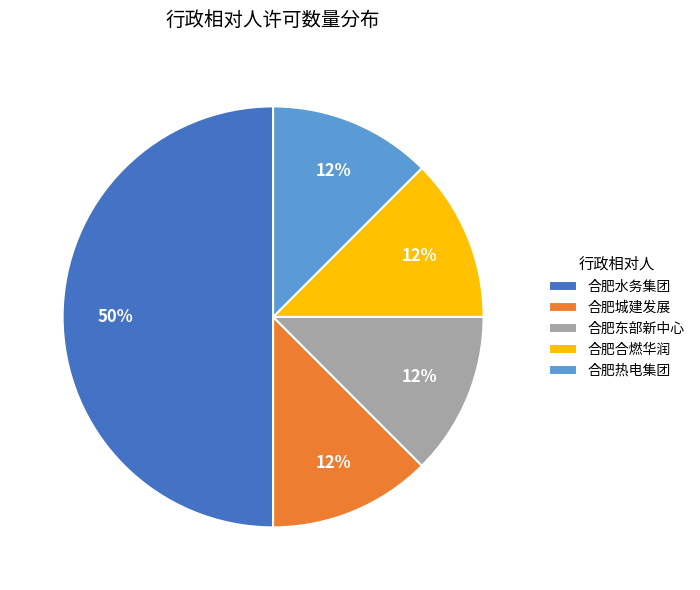

The 合肥合燃华润 slice represents 4% of the pie. True or false?

False